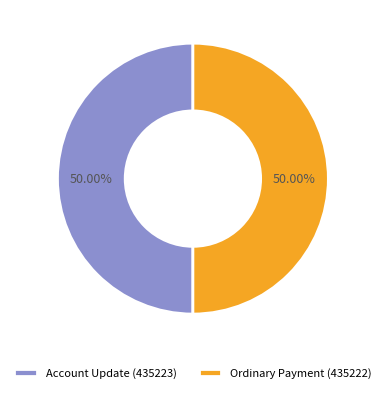

Combined, do Account Update (435223) and Ordinary Payment (435222) account for over 50%?

Yes